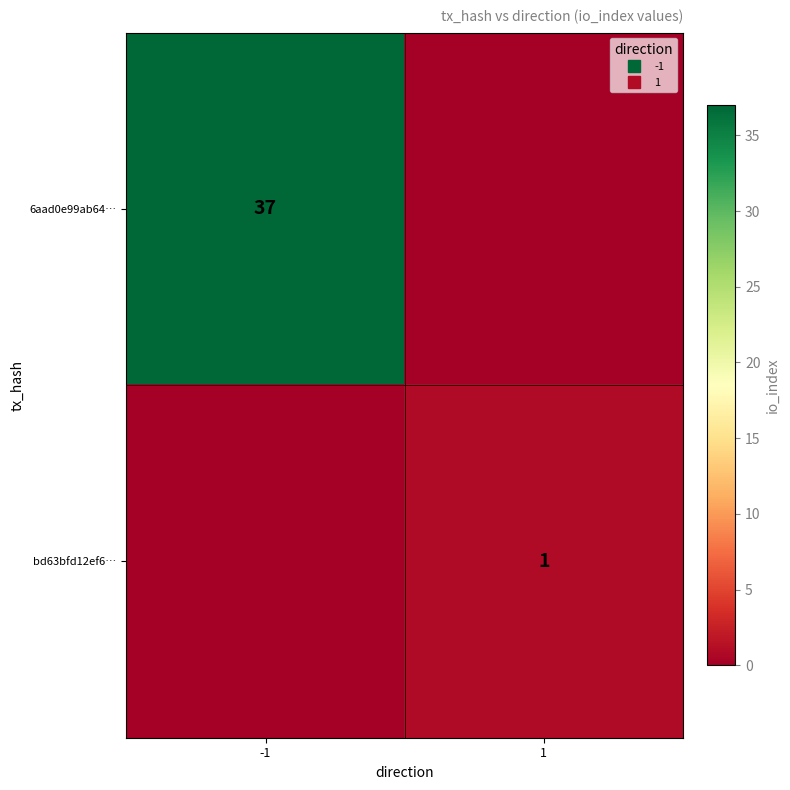

What is the difference between the bd63bfd12ef6… values at 1 and -1?

1